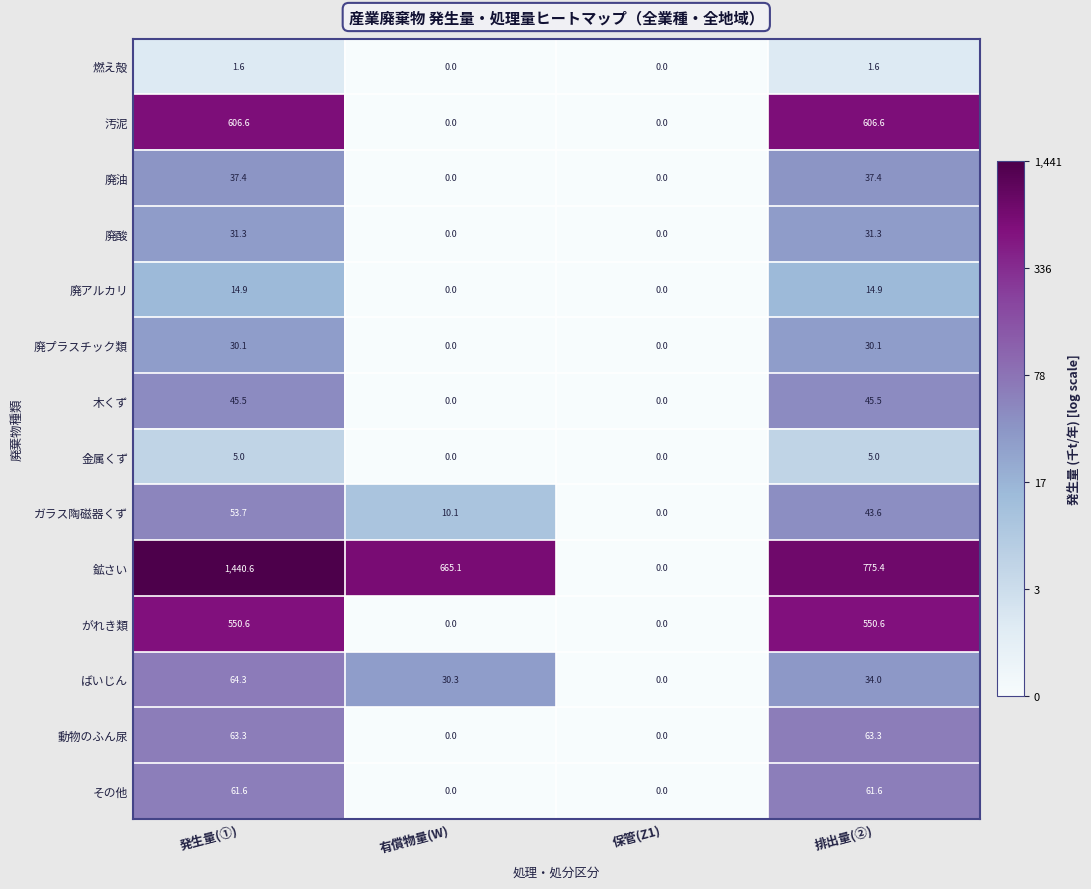

Count the number of categories in the chart.

4